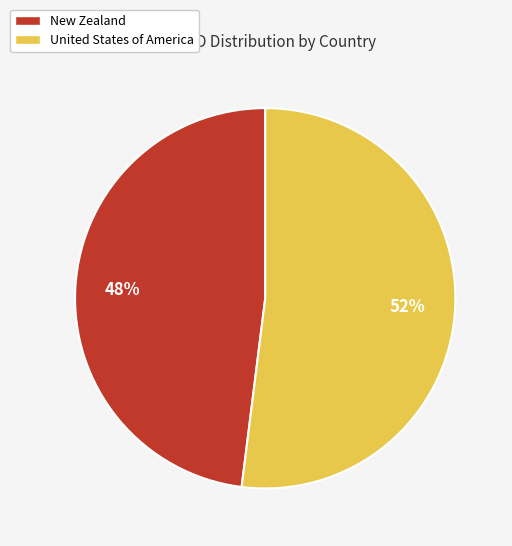

Is there any slice that represents more than half of the pie?

Yes